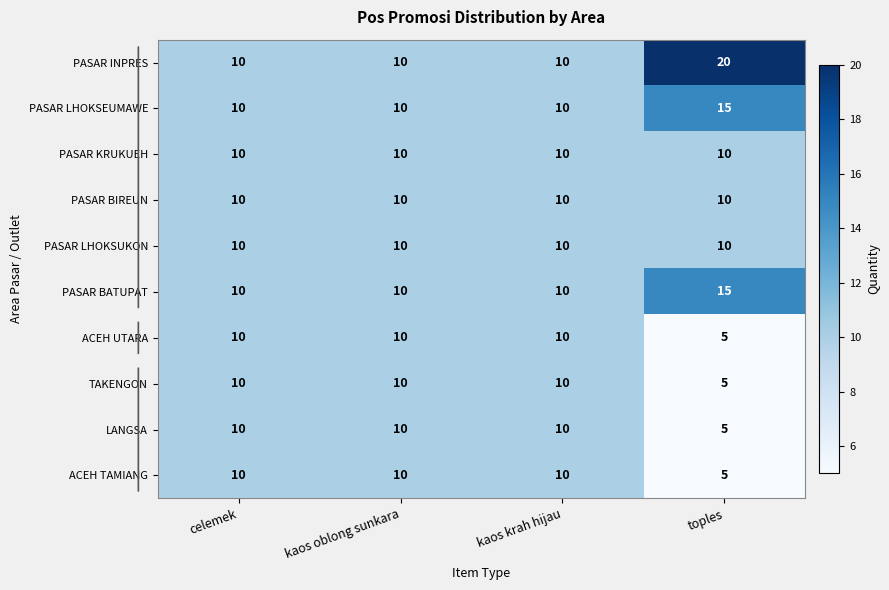

The value of PASAR BATUPAT at toples is 10. True or false?

False